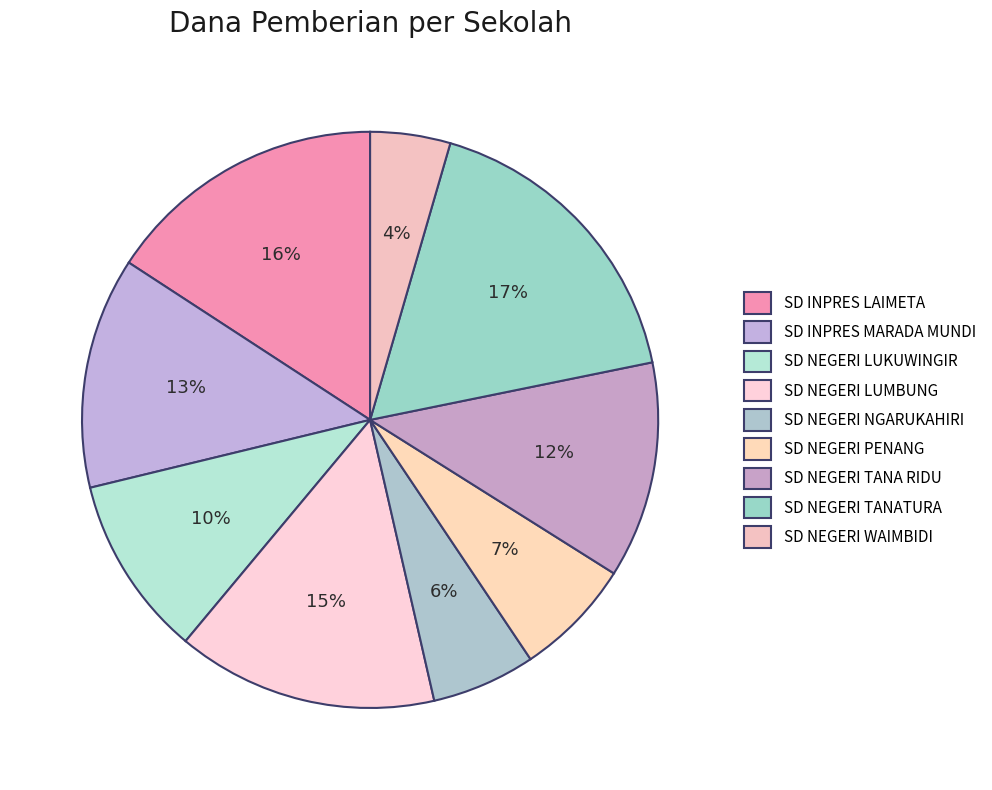

How many segments does this pie chart have?

9